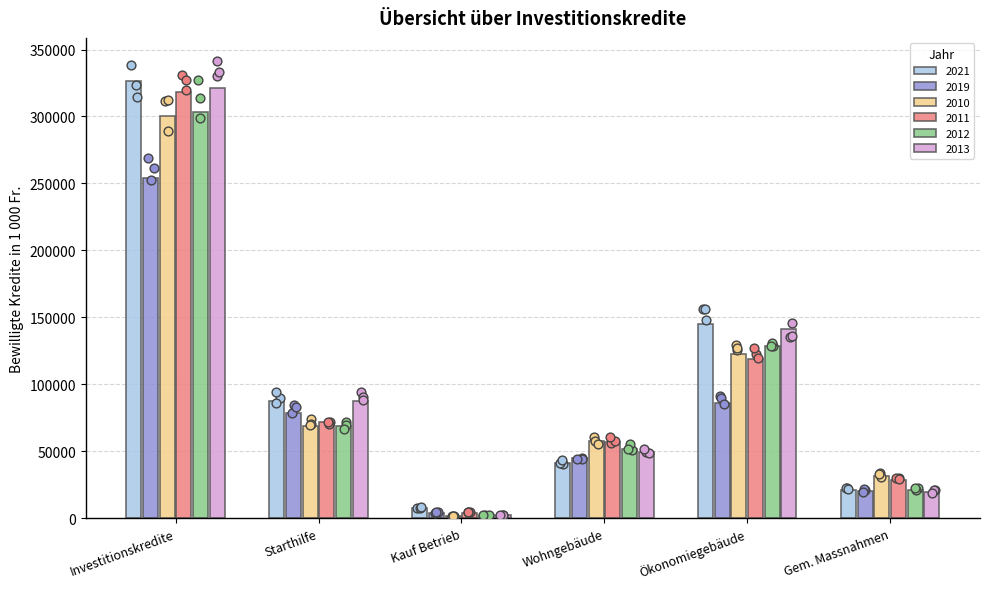

At how many categories does at least one series exceed 302453?

1